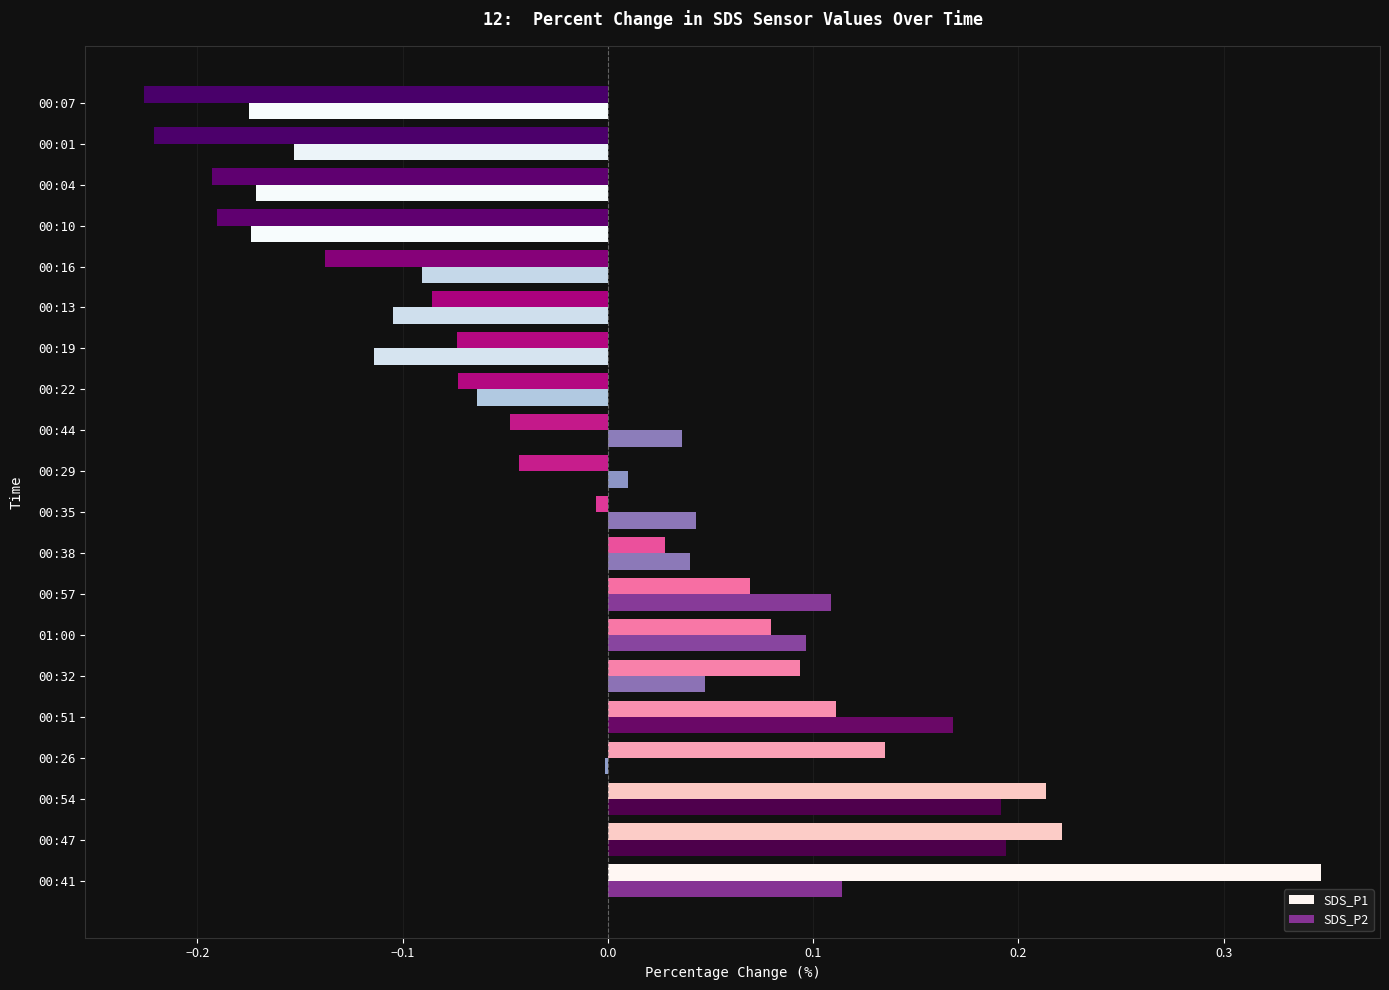

Is the value of SDS_P1 at 00:22 greater than the value of SDS_P2 at 00:41?

No